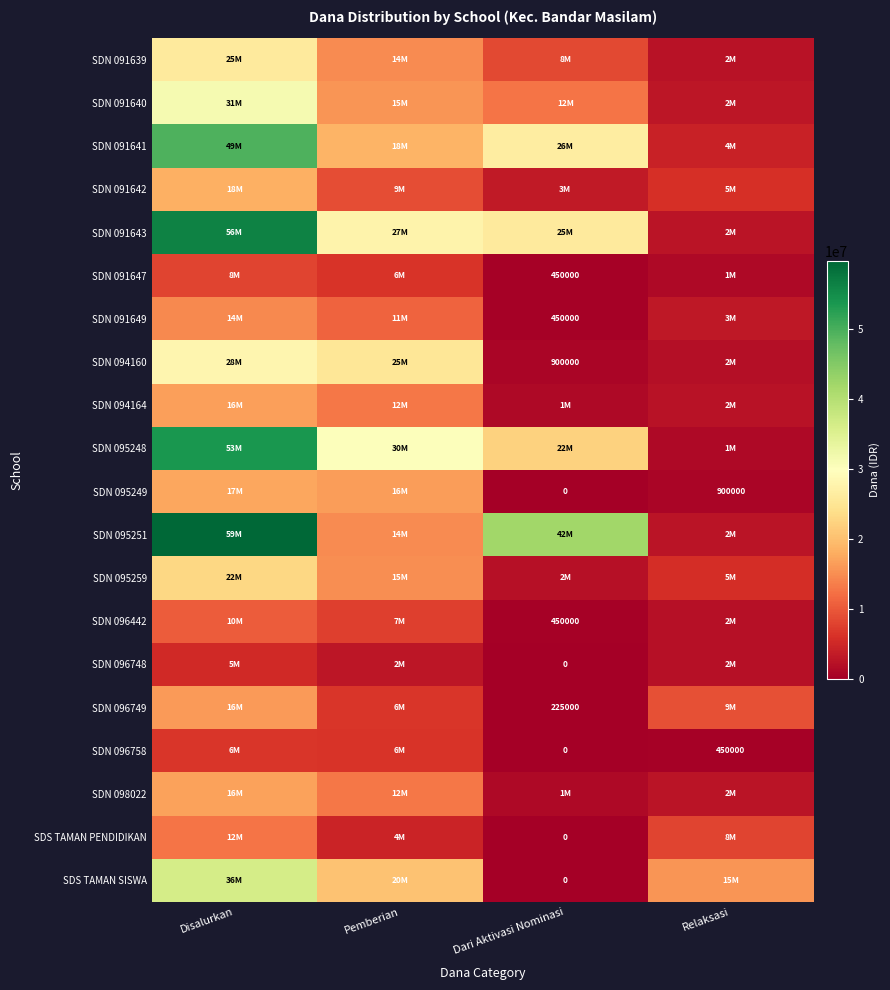

Is the value of SDN 096442 at Dari Aktivasi Nominasi greater than the value of SDS TAMAN SISWA at Dari Aktivasi Nominasi?

Yes